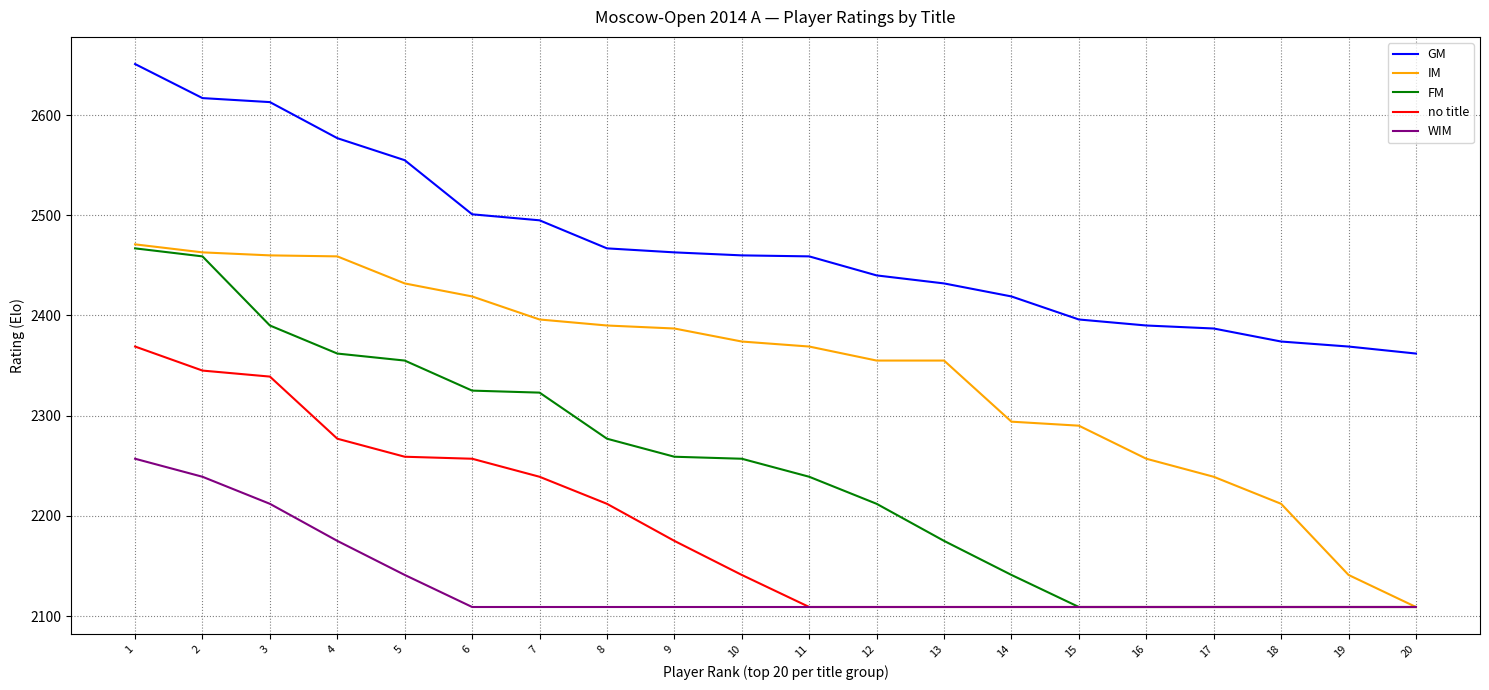

What is the smallest value displayed?

2109